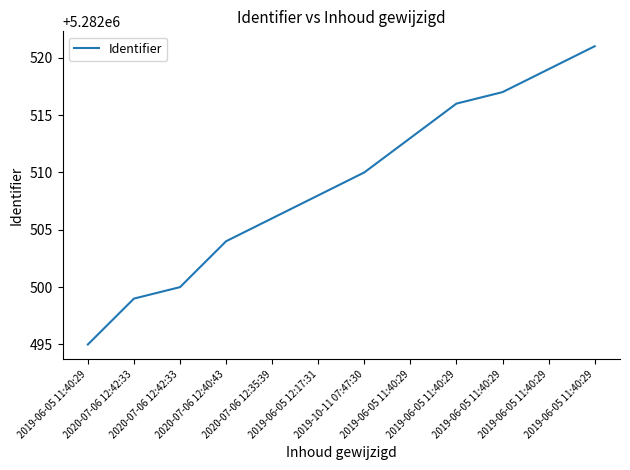

How many lines are shown in the chart?

1